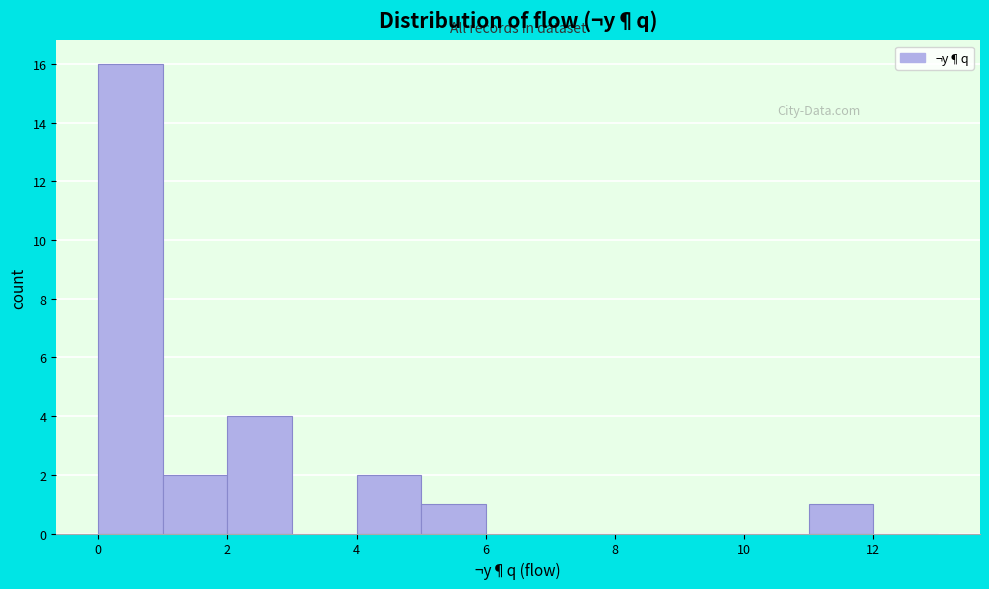

How tall is the bar that spans 4 to 5 on the x-axis? The values are not printed on the chart, so give them approximately, as read against the axis.

2